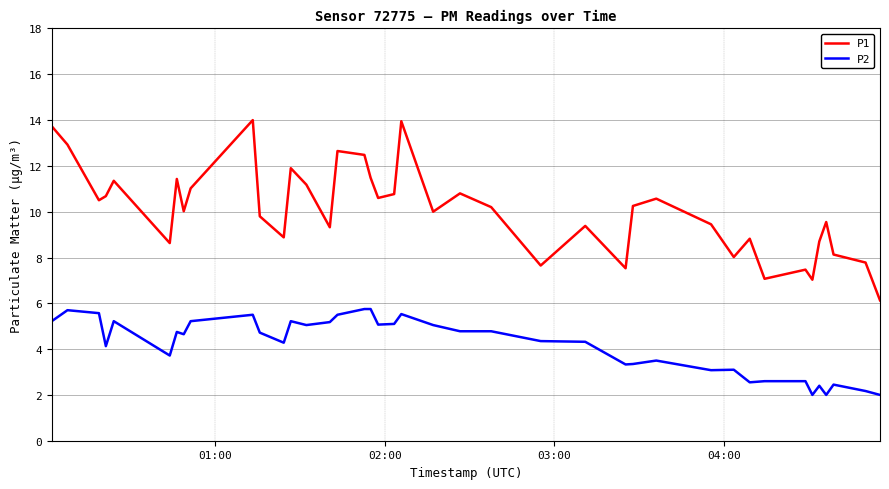

True or false: P2 and P1 cross at least once.

False